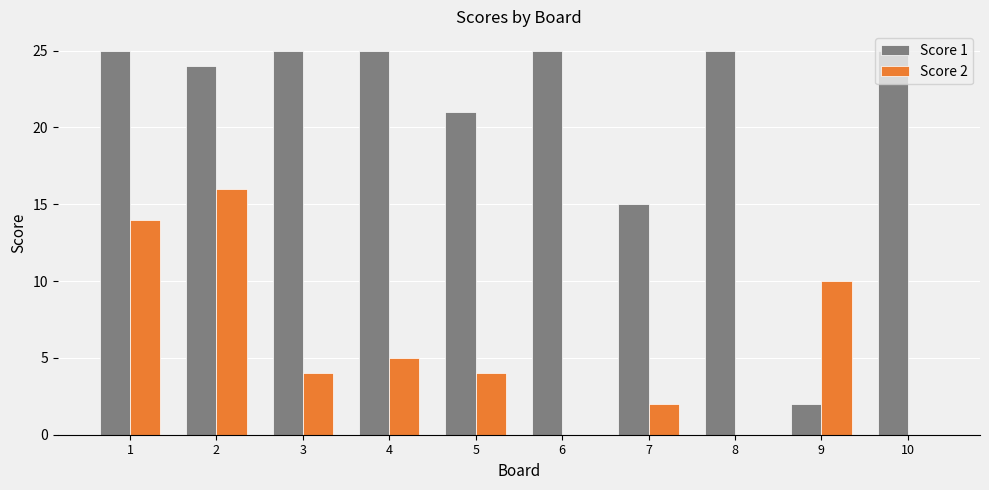

What is the sum of all Score 1 values?

212